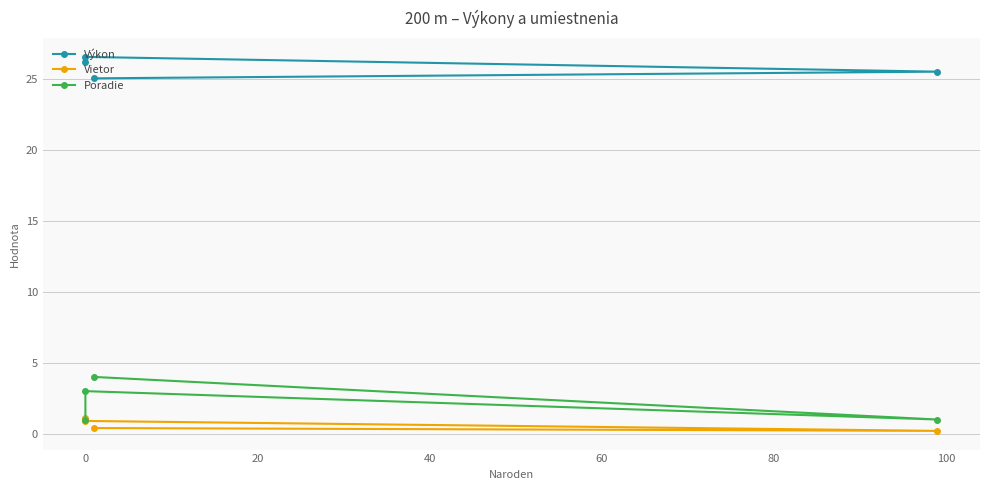

Which series changed the most between −20 and 40?

Poradie